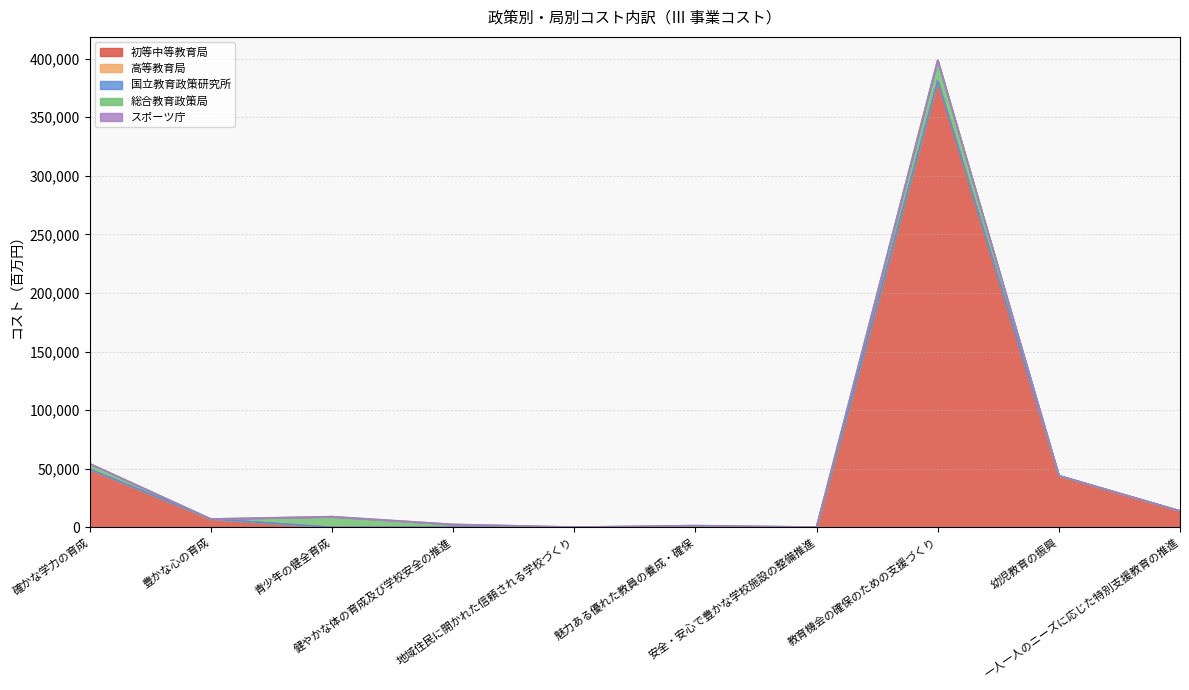

In 初等中等教育局, how many points are higher than both neighbors (excluding endpoints)?

2